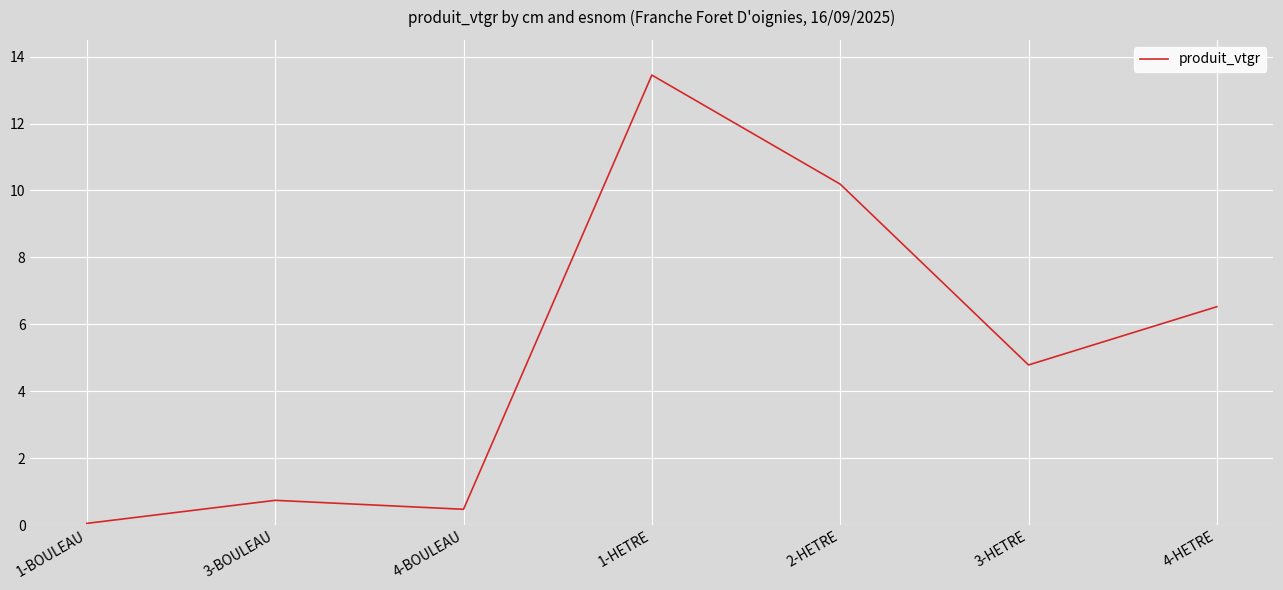

Between 1-HETRE and 2-HETRE, which is larger?

1-HETRE